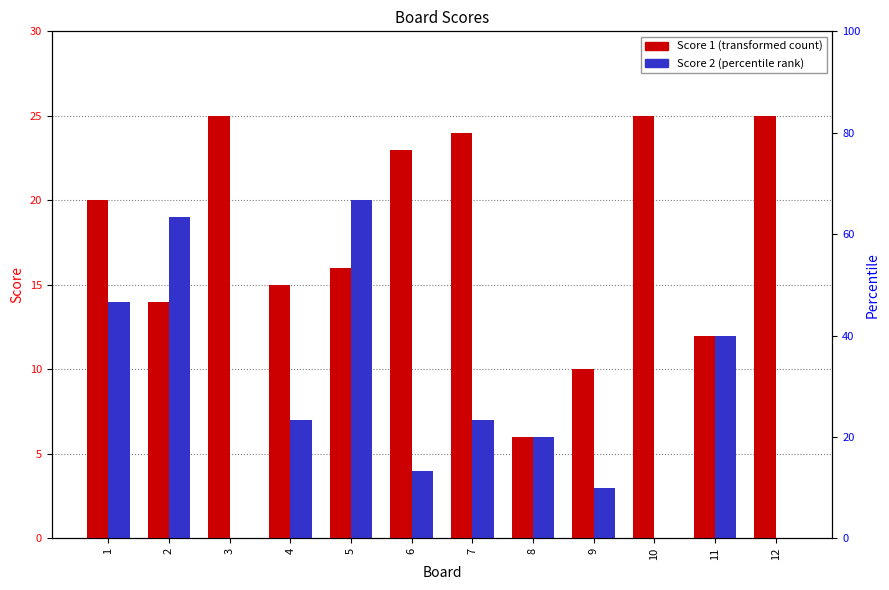

Between 4 and 10, which is larger?

10